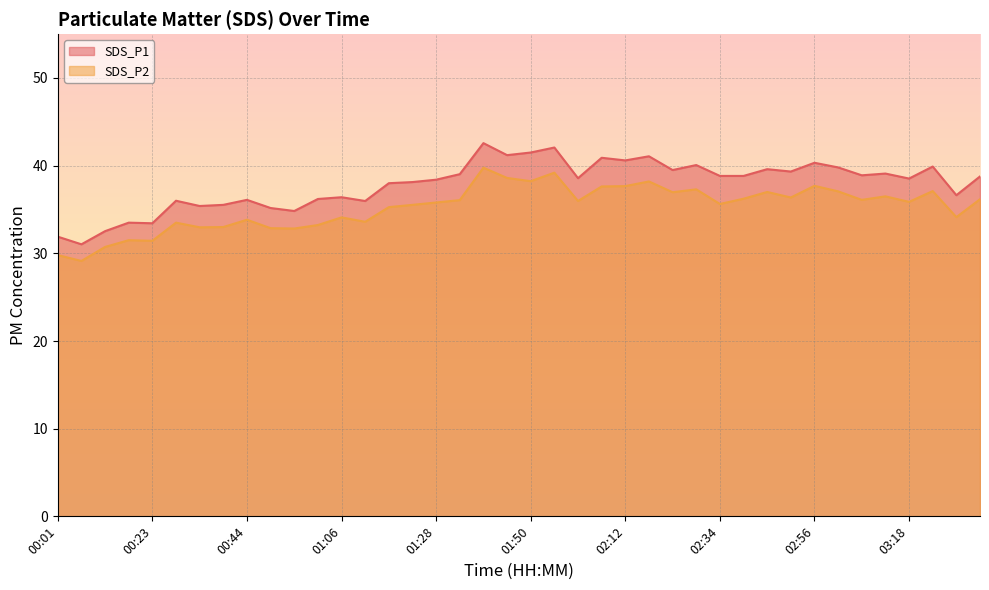

What are all the series names shown in the legend?

SDS_P1, SDS_P2